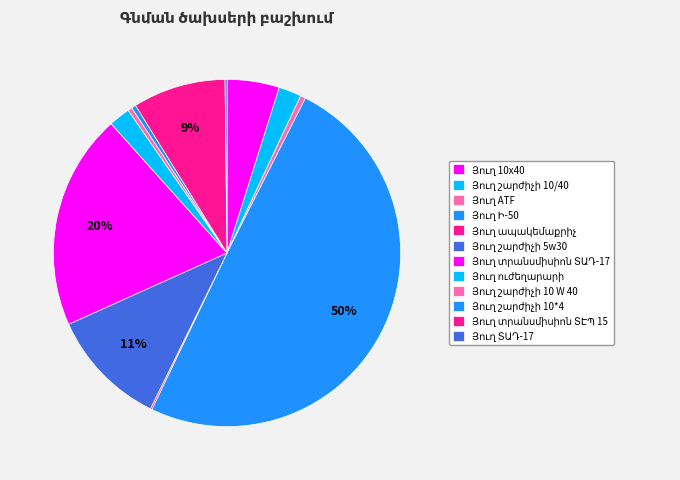

Does Յուղ Ի-50 account for over 50% of the chart?

No